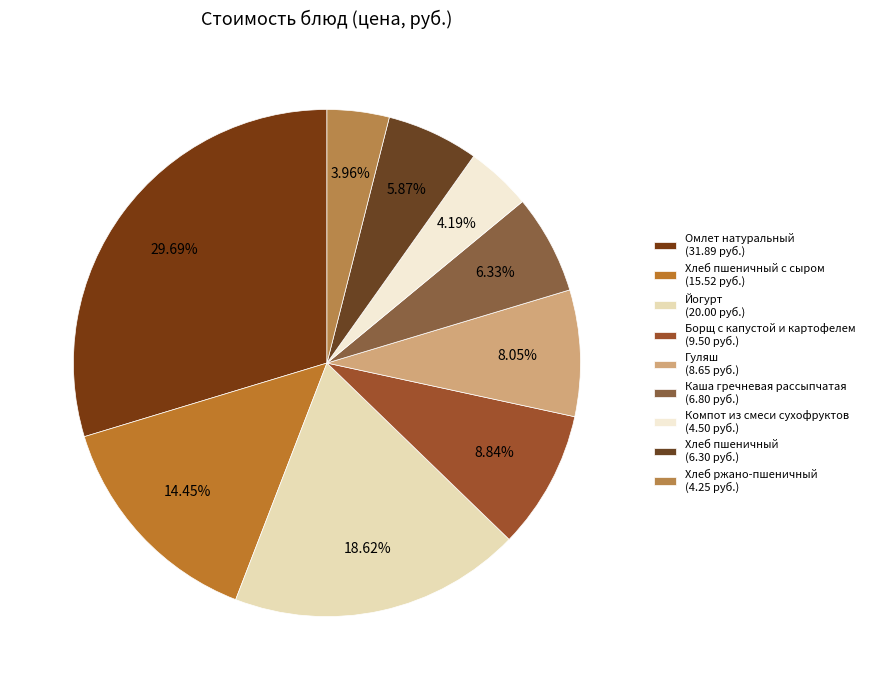

Which category has the biggest portion of the pie?

Омлет натуральный (31.89 руб.)